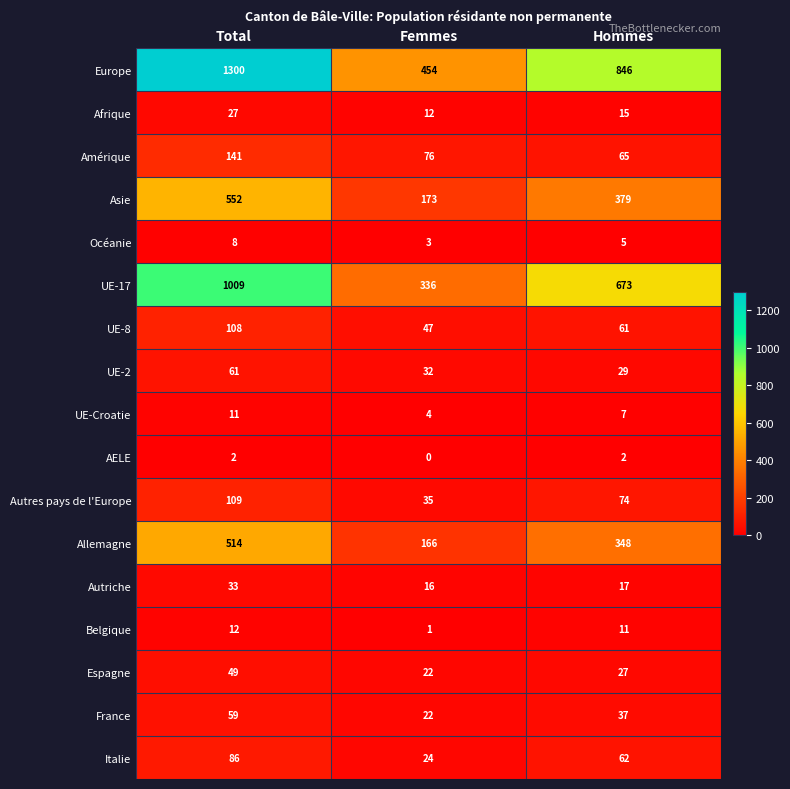

The value of Océanie at Femmes is 3. True or false?

True